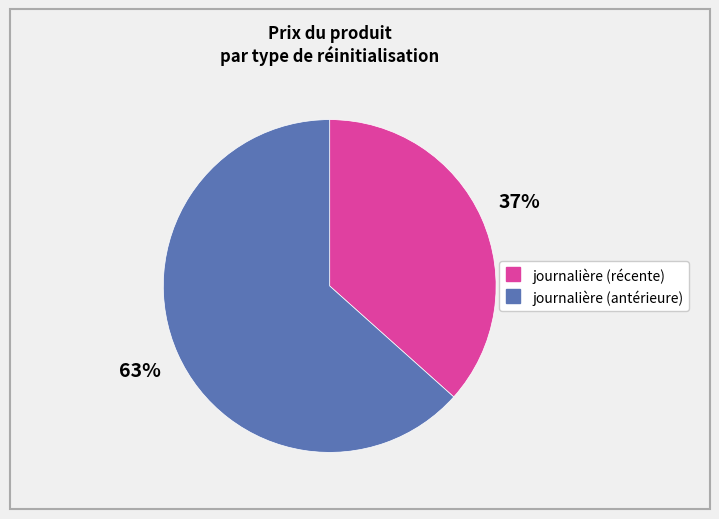

Is there any slice that represents more than half of the pie?

Yes